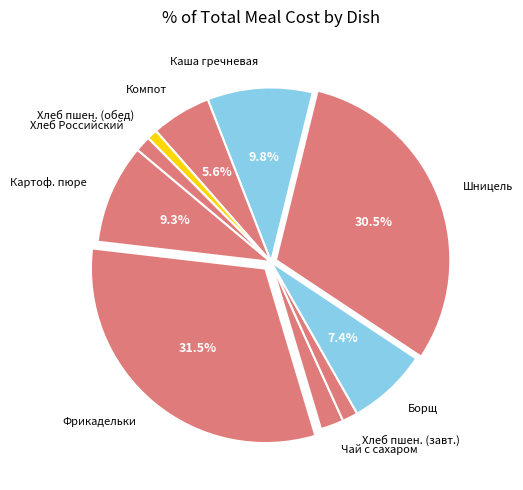

Does Картоф. пюре represent more than half of the total?

No